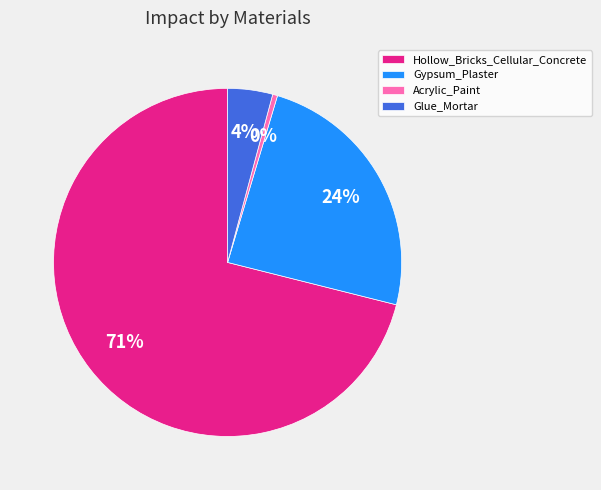

True or false: Glue_Mortar accounts for 4% of the total.

True